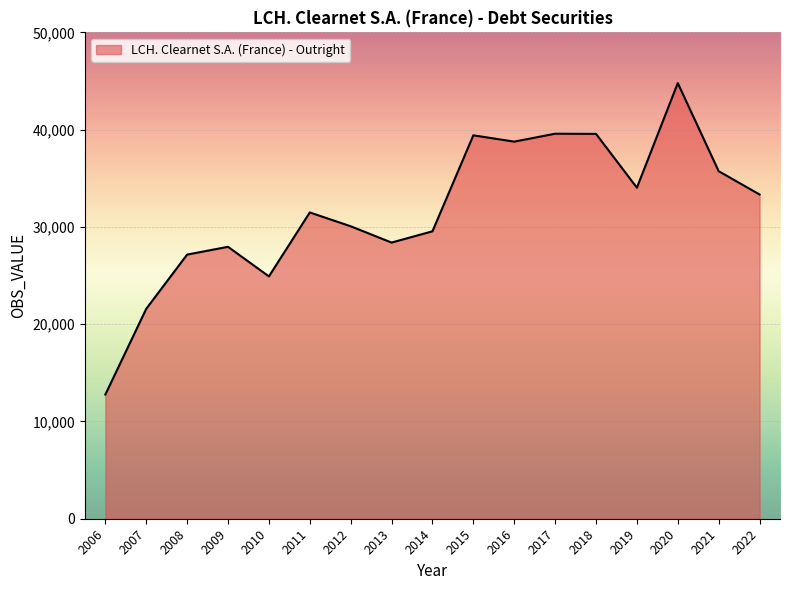

What is the greatest value displayed?

44784.7